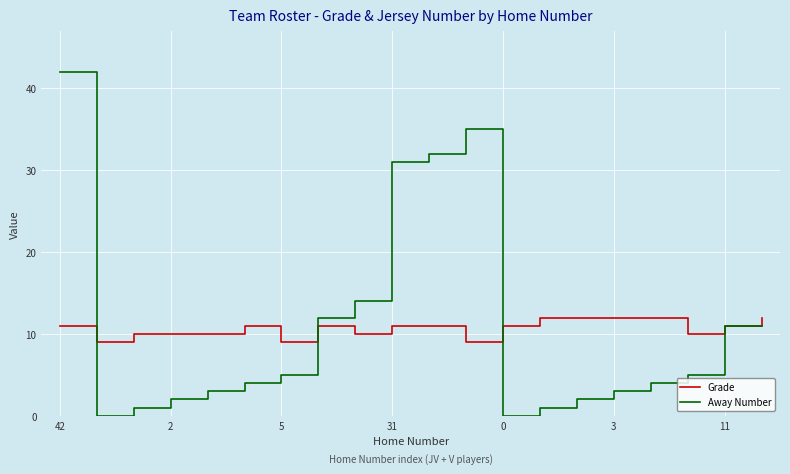

Rank the series by their maximum value, from lowest to highest.

Grade, Away Number